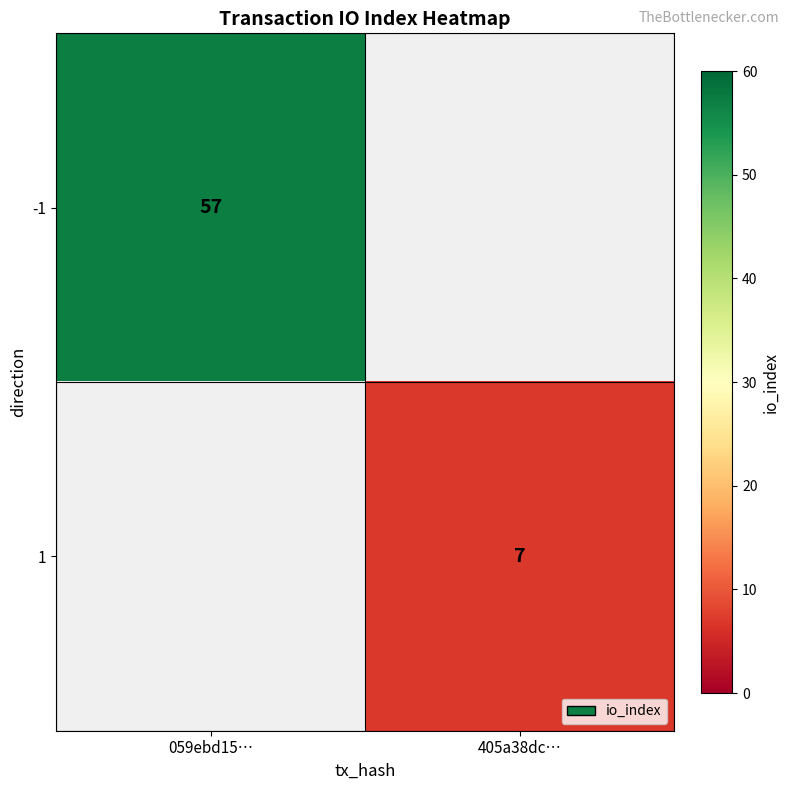

What is the minimum value shown in the chart?

7.0